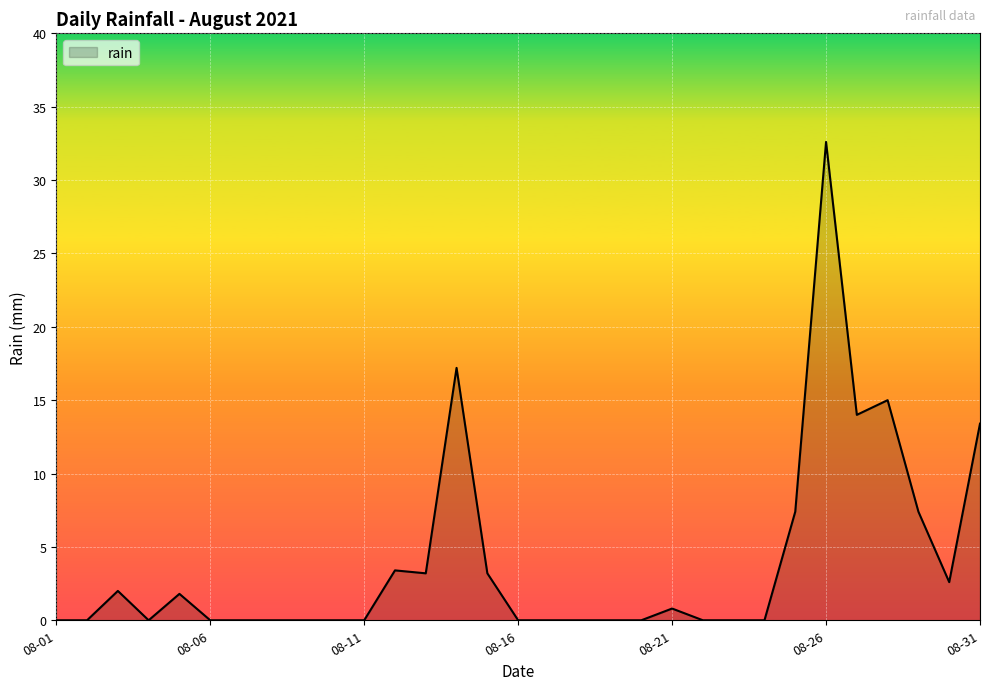

What is the greatest value displayed?

32.6